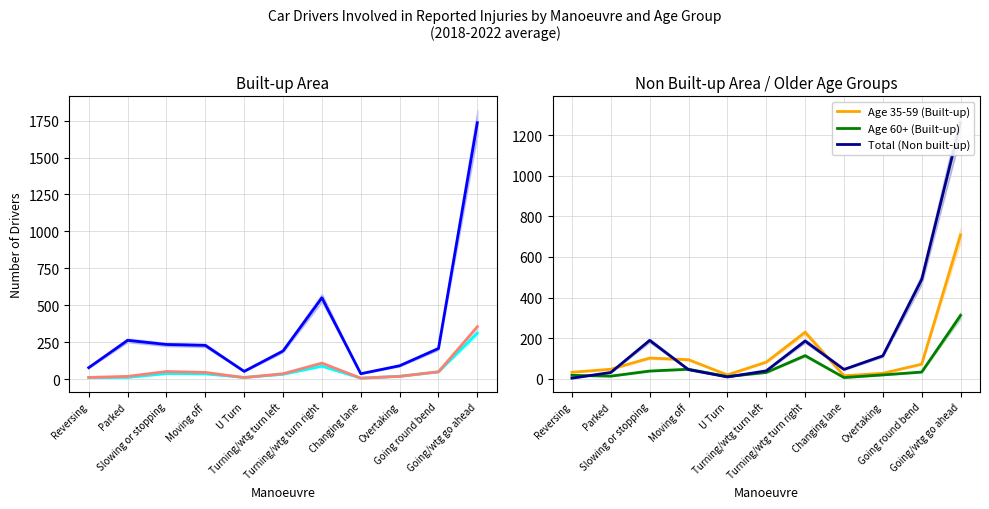

What is the value of the Total (Built-up) point at the 1st from the left?

77